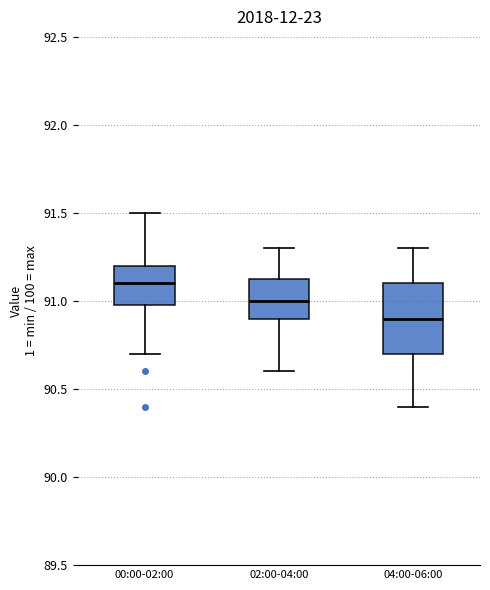

Where is the upper edge of the box for 00:00-02:00 on the y-axis? The values are not printed on the chart, so give them approximately, as read against the axis.

91.20